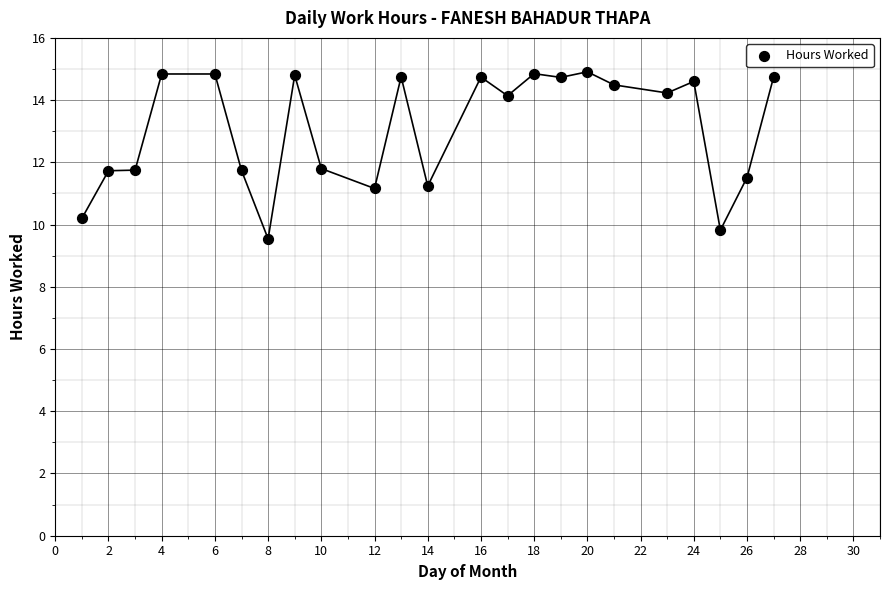

What is the range of Y values (max minus min)?

5.4